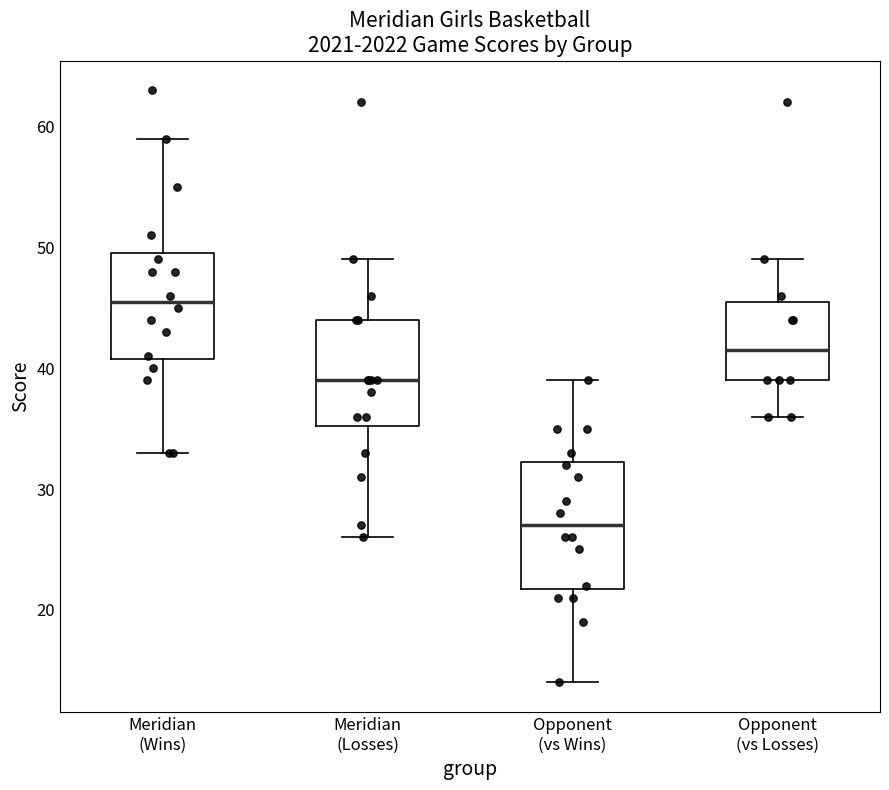

Where is the upper edge of the box for Meridian (Losses) on the y-axis? The values are not printed on the chart, so give them approximately, as read against the axis.

44